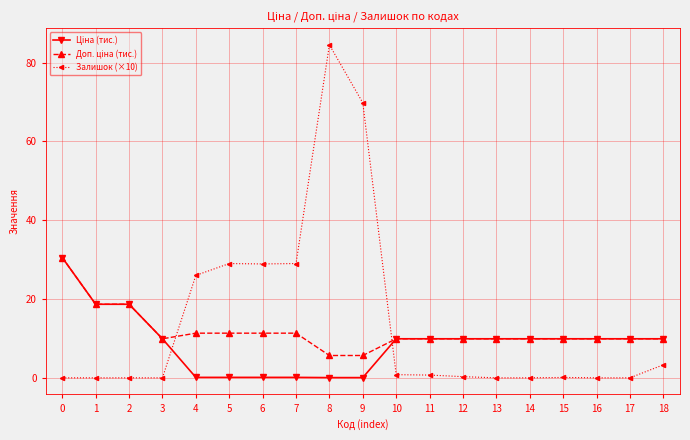

True or false: Залишок (×10) has a value of 28.8 at 17.

False